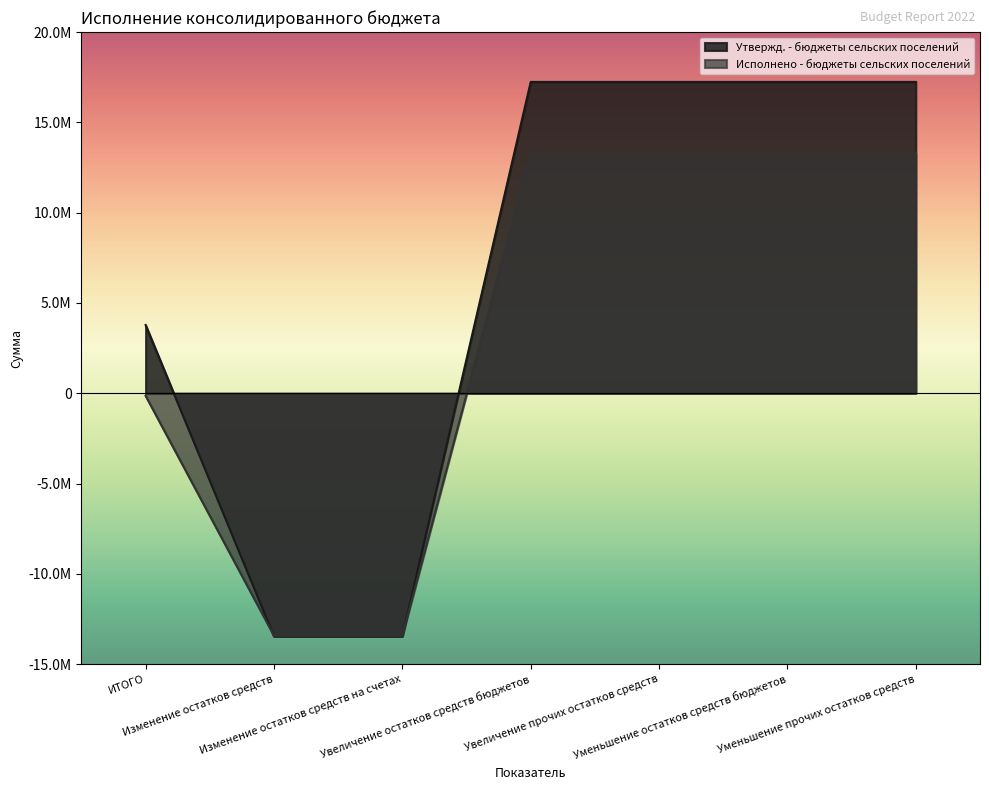

True or false: Исполнено - бюджеты сельских поселений and Утвержд. - бюджеты сельских поселений cross at least once.

True